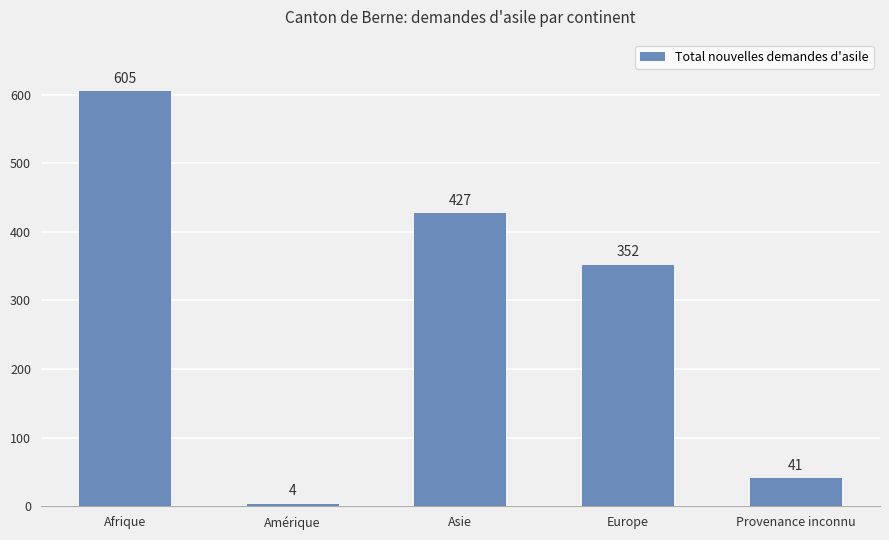

Rank the categories by value from lowest to highest.

Amérique, Provenance inconnu, Europe, Asie, Afrique